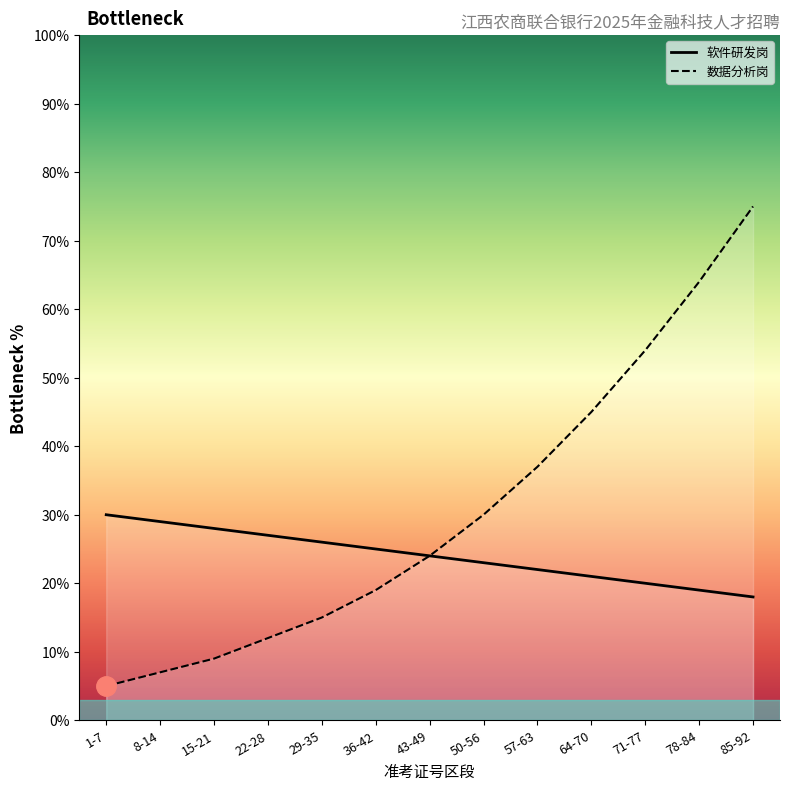

True or false: 软件研发岗 has a value of 15 at 50-56.

False